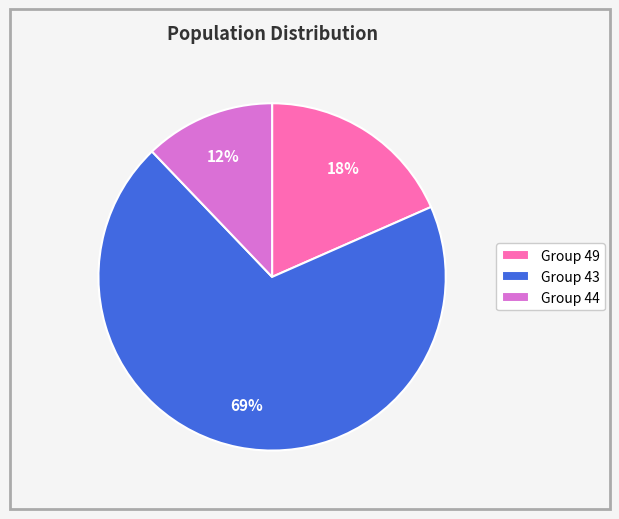

To the nearest percent, what is the combined percentage of Group 49 and Group 43?

88%